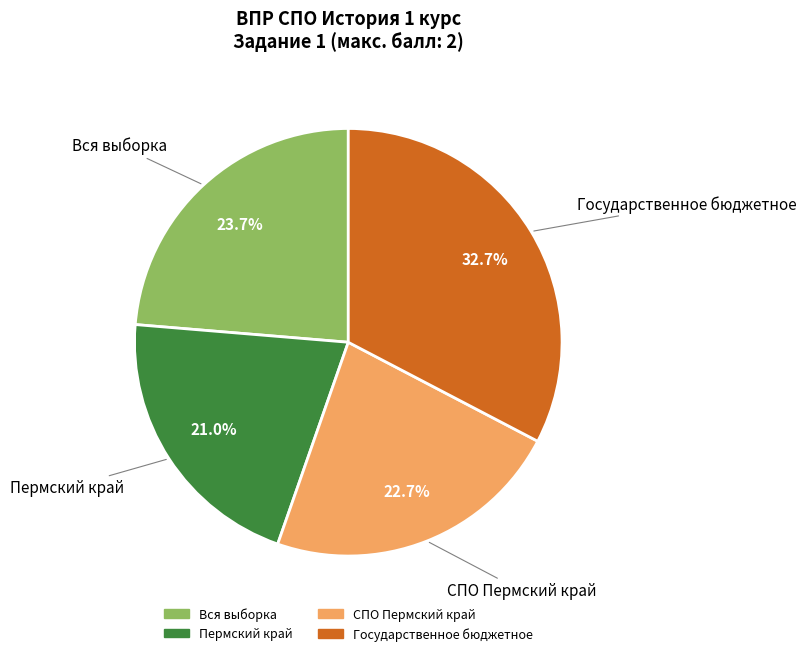

What is the ratio of the value at Пермский край to the value at СПО Пермский край?

0.9